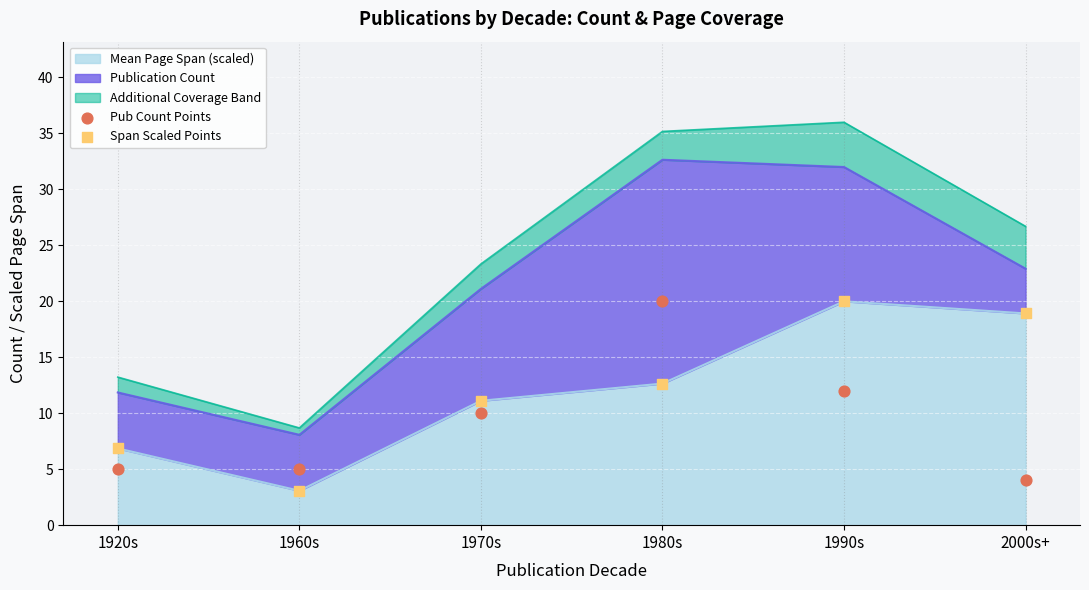

At which category is the sum across all series the highest?

1980s